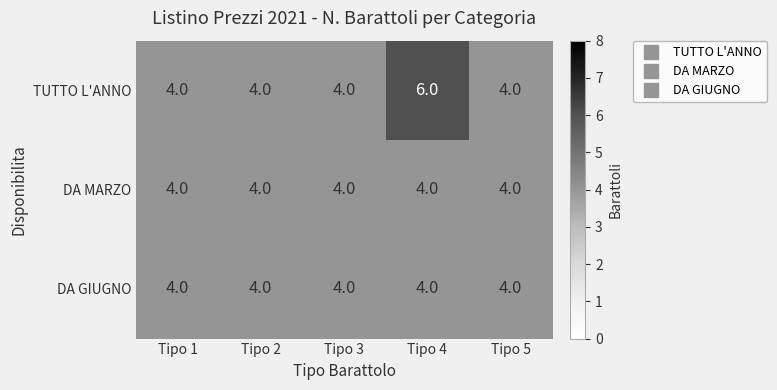

Reading right to left, transcribe all the data shown in this chart.

TUTTO L'ANNO: 4	6	4	4	4
DA MARZO: 4	4	4	4	4
DA GIUGNO: 4	4	4	4	4